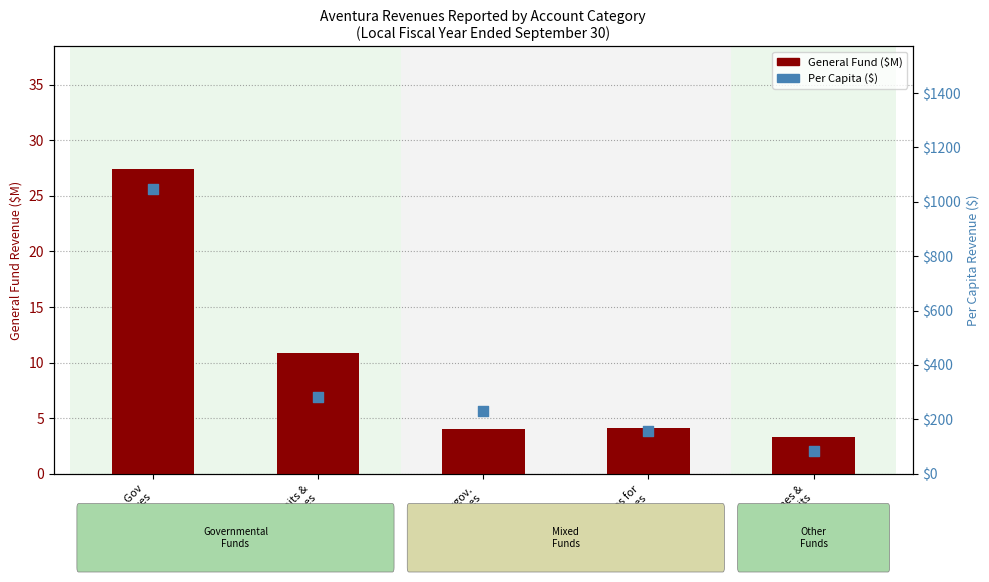

Which series has the widest spread of Y values?

Per Capita ($)